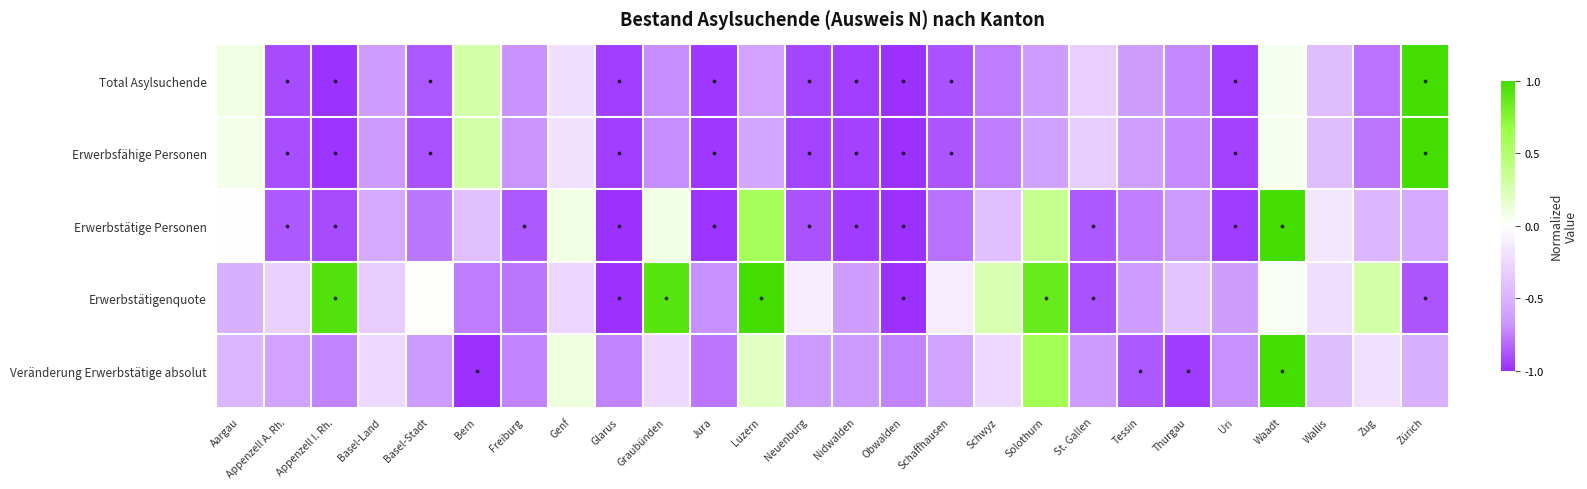

Reading left to right, extract all data points from this chart.

Total Asylsuchende: Aargau=0.1	Appenzell A. Rh.=-0.9	Appenzell I. Rh.=-1.0	Basel-Land=-0.6	Basel-Stadt=-0.9	Bern=0.3	Freiburg=-0.7	Genf=-0.2	Glarus=-0.9	Graubünden=-0.7	Jura=-1.0	Luzern=-0.6	Neuenburg=-0.9	Nidwalden=-0.9	Obwalden=-1.0	Schaffhausen=-0.9	Schwyz=-0.8	Solothurn=-0.6	St. Gallen=-0.3	Tessin=-0.6	Thurgau=-0.7	Uri=-0.9	Waadt=0.1	Wallis=-0.4	Zug=-0.8	Zürich=1.0
Erwerbsfähige Personen: Aargau=0.1	Appenzell A. Rh.=-0.9	Appenzell I. Rh.=-1.0	Basel-Land=-0.6	Basel-Stadt=-0.9	Bern=0.3	Freiburg=-0.7	Genf=-0.2	Glarus=-0.9	Graubünden=-0.7	Jura=-1.0	Luzern=-0.6	Neuenburg=-0.9	Nidwalden=-0.9	Obwalden=-1.0	Schaffhausen=-0.9	Schwyz=-0.8	Solothurn=-0.6	St. Gallen=-0.3	Tessin=-0.6	Thurgau=-0.7	Uri=-0.9	Waadt=0.1	Wallis=-0.4	Zug=-0.8	Zürich=1.0
Erwerbstätige Personen: Aargau=-0.0	Appenzell A. Rh.=-0.9	Appenzell I. Rh.=-0.9	Basel-Land=-0.6	Basel-Stadt=-0.8	Bern=-0.4	Freiburg=-0.9	Genf=0.1	Glarus=-1.0	Graubünden=0.1	Jura=-1.0	Luzern=0.6	Neuenburg=-0.9	Nidwalden=-1.0	Obwalden=-1.0	Schaffhausen=-0.8	Schwyz=-0.4	Solothurn=0.4	St. Gallen=-0.9	Tessin=-0.7	Thurgau=-0.7	Uri=-1.0	Waadt=1.0	Wallis=-0.2	Zug=-0.5	Zürich=-0.6
Erwerbstätigenquote: Aargau=-0.5	Appenzell A. Rh.=-0.3	Appenzell I. Rh.=0.9	Basel-Land=-0.3	Basel-Stadt=0.0	Bern=-0.8	Freiburg=-0.8	Genf=-0.3	Glarus=-1.0	Graubünden=0.9	Jura=-0.7	Luzern=1.0	Neuenburg=-0.1	Nidwalden=-0.6	Obwalden=-1.0	Schaffhausen=-0.1	Schwyz=0.3	Solothurn=0.9	St. Gallen=-0.9	Tessin=-0.6	Thurgau=-0.4	Uri=-0.6	Waadt=0.0	Wallis=-0.2	Zug=0.3	Zürich=-0.9
Veränderung Erwerbstätige absolut: Aargau=-0.5	Appenzell A. Rh.=-0.6	Appenzell I. Rh.=-0.7	Basel-Land=-0.2	Basel-Stadt=-0.6	Bern=-1.0	Freiburg=-0.7	Genf=0.1	Glarus=-0.7	Graubünden=-0.2	Jura=-0.8	Luzern=0.2	Neuenburg=-0.6	Nidwalden=-0.6	Obwalden=-0.7	Schaffhausen=-0.6	Schwyz=-0.2	Solothurn=0.6	St. Gallen=-0.6	Tessin=-0.9	Thurgau=-1.0	Uri=-0.7	Waadt=1.0	Wallis=-0.4	Zug=-0.2	Zürich=-0.5